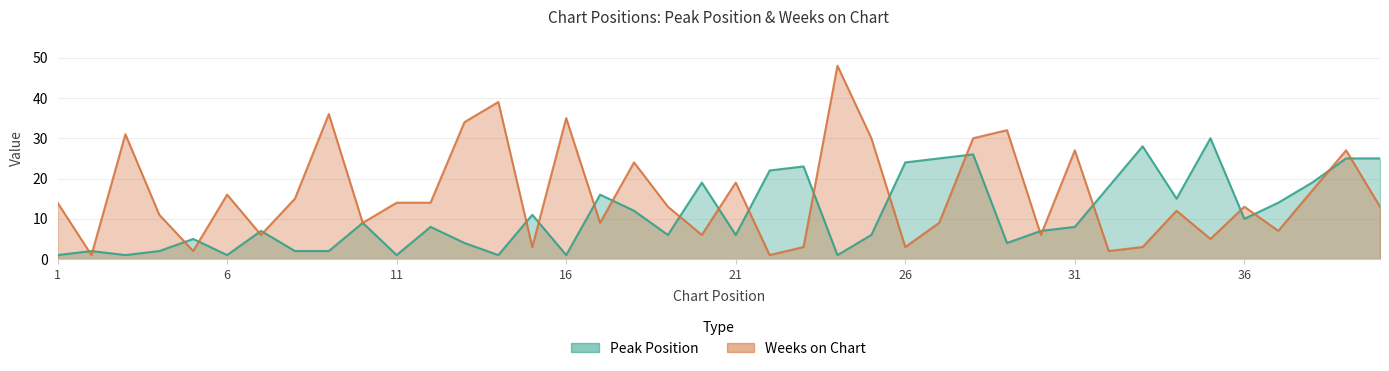

Reading left to right, transcribe all the data shown in this chart.

Peak Position: 1	2	1	2	5	1	7	2	2	9	1	8	4	1	11	1	16	12	6	19	6	22	23	1	6	24	25	26	4	7	8	18	28	15	30	10	14	19	25	25
Weeks on Chart: 14	1	31	11	2	16	6	15	36	9	14	14	34	39	3	35	9	24	13	6	19	1	3	48	30	3	9	30	32	6	27	2	3	12	5	13	7	17	27	13